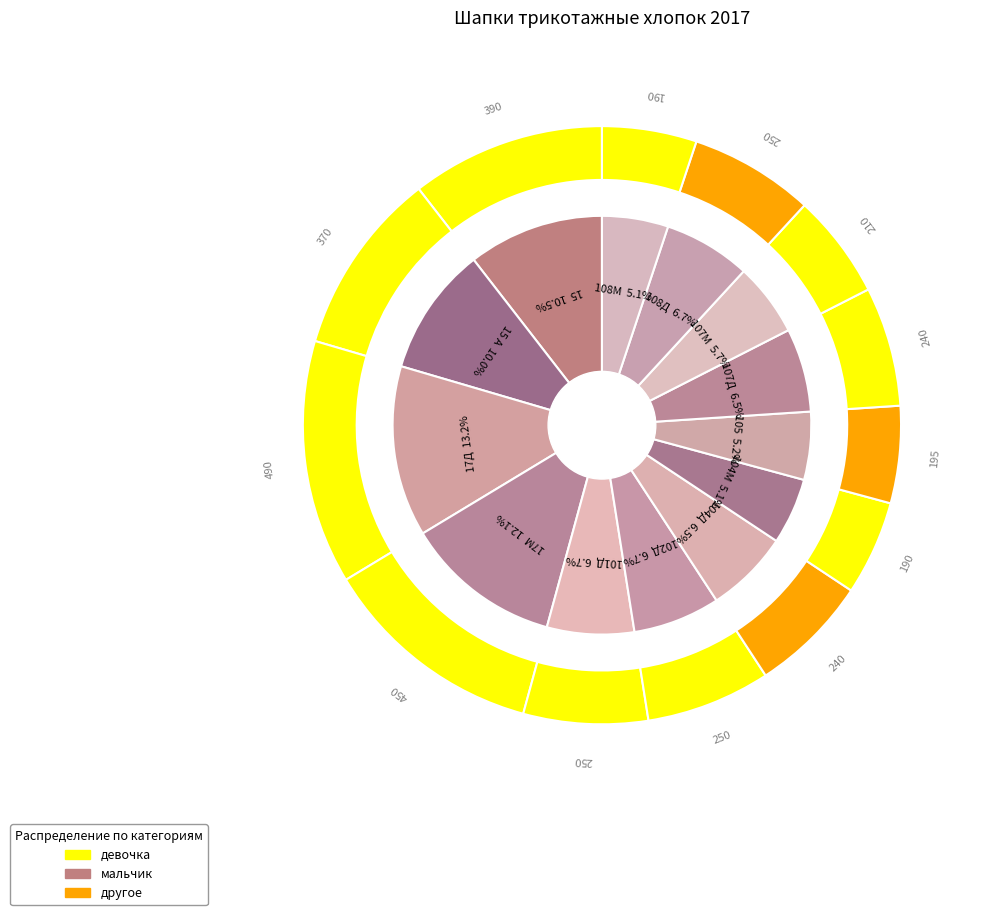

Which category has the biggest portion of the pie?

17Д